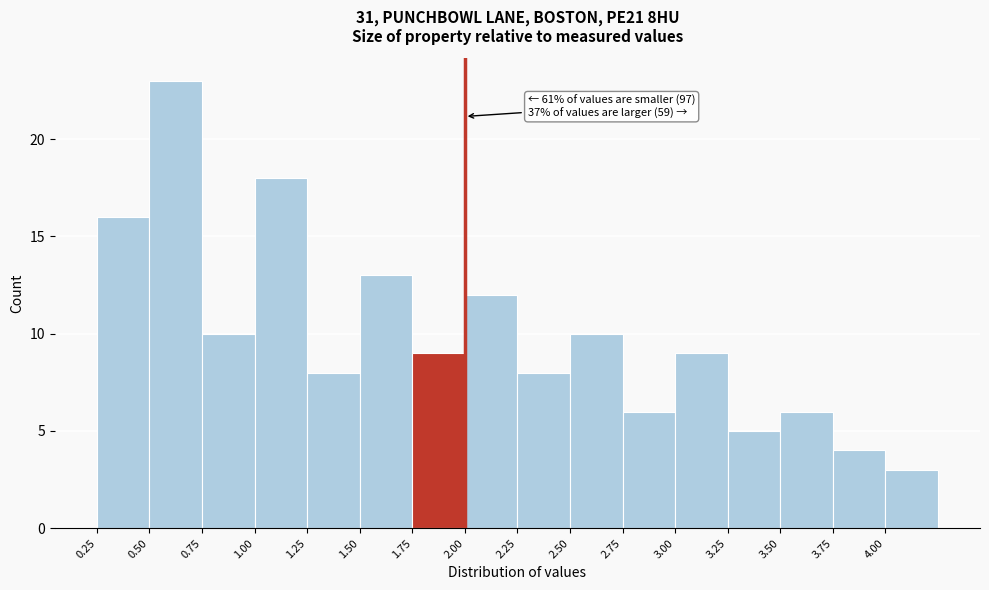

Over which range of the x-axis is the bar tallest?

0.50 to 0.75